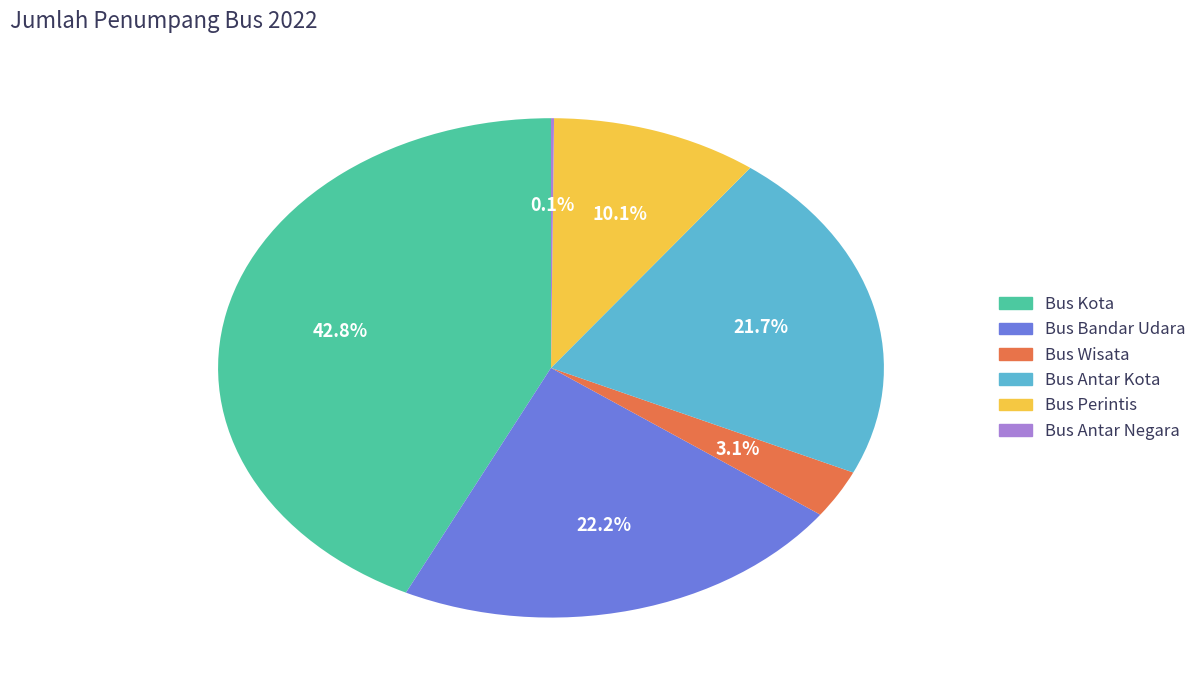

Which category has the biggest portion of the pie?

Bus Kota